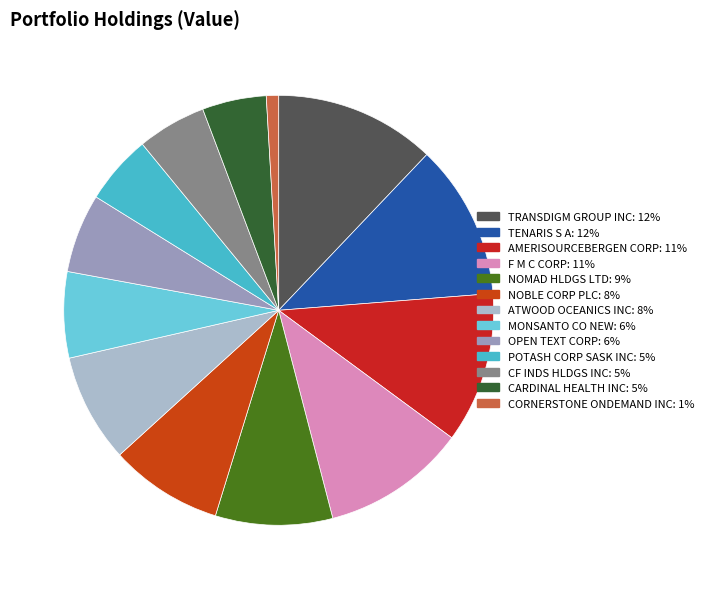

Which slice is the largest?

TRANSDIGM GROUP INC